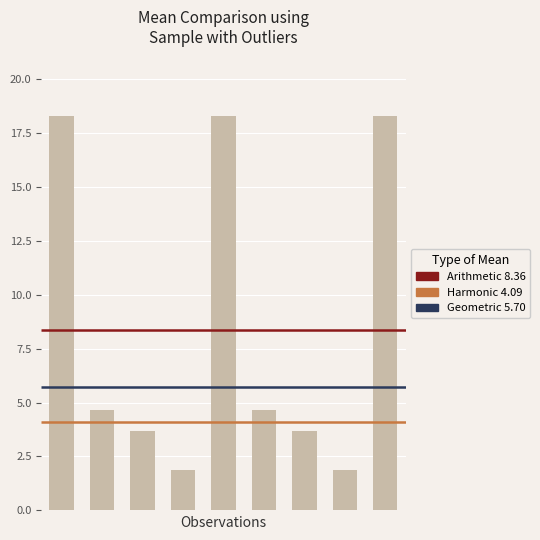

List the labels in order of value, smallest first.

3, 7, 2, 6, 1, 5, 0, 4, 8